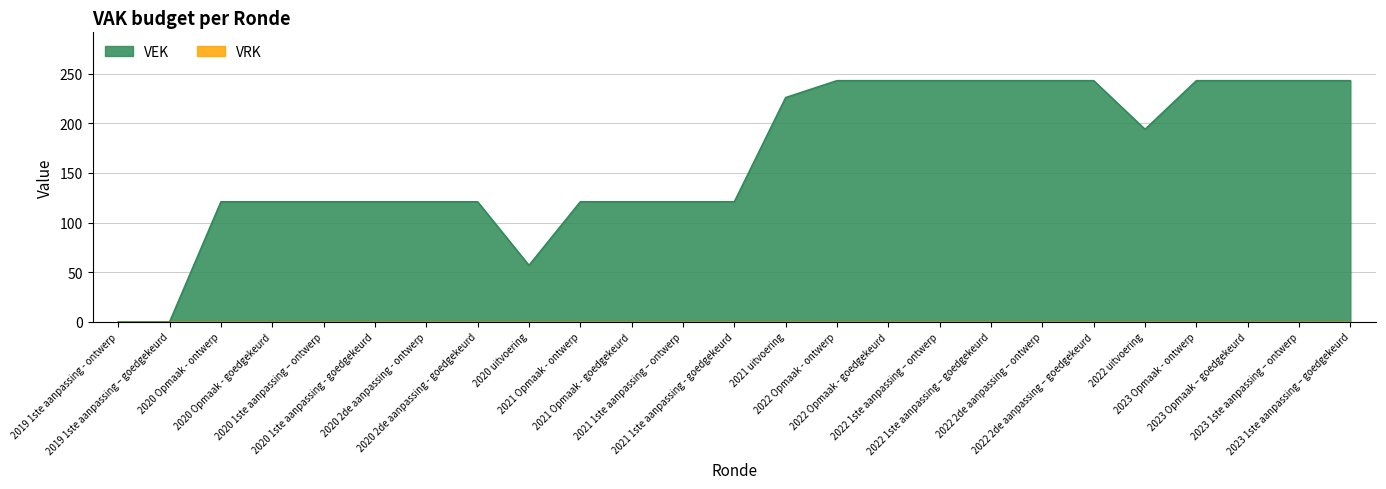

What is the difference between the values at 2019 1ste aanpassing - ontwerp and 2022 uitvoering?

194